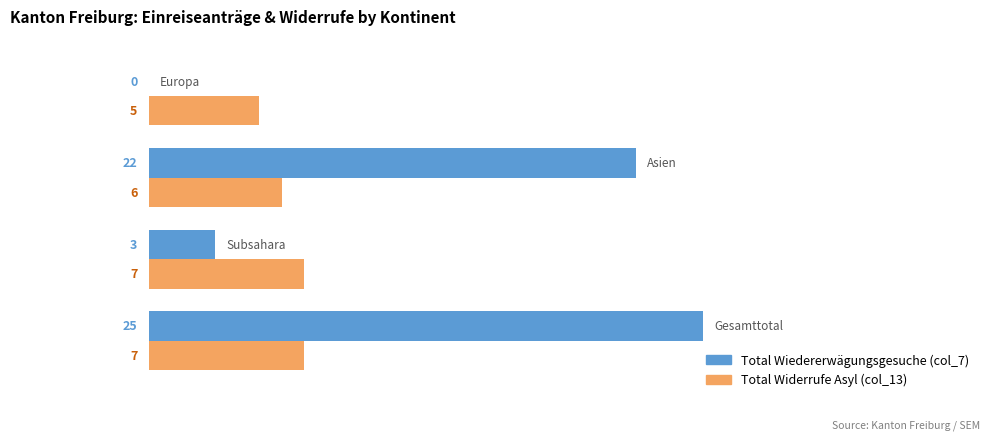

What is the maximum value for Total Wiedererwägungsgesuche (col_7)?

25